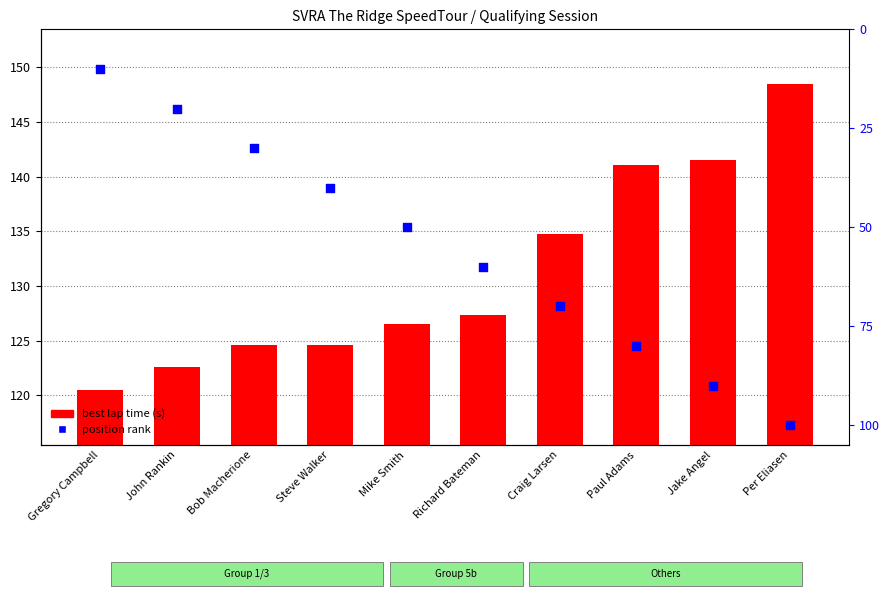

What is the total value across all series at Gregory Campbell?

121.5